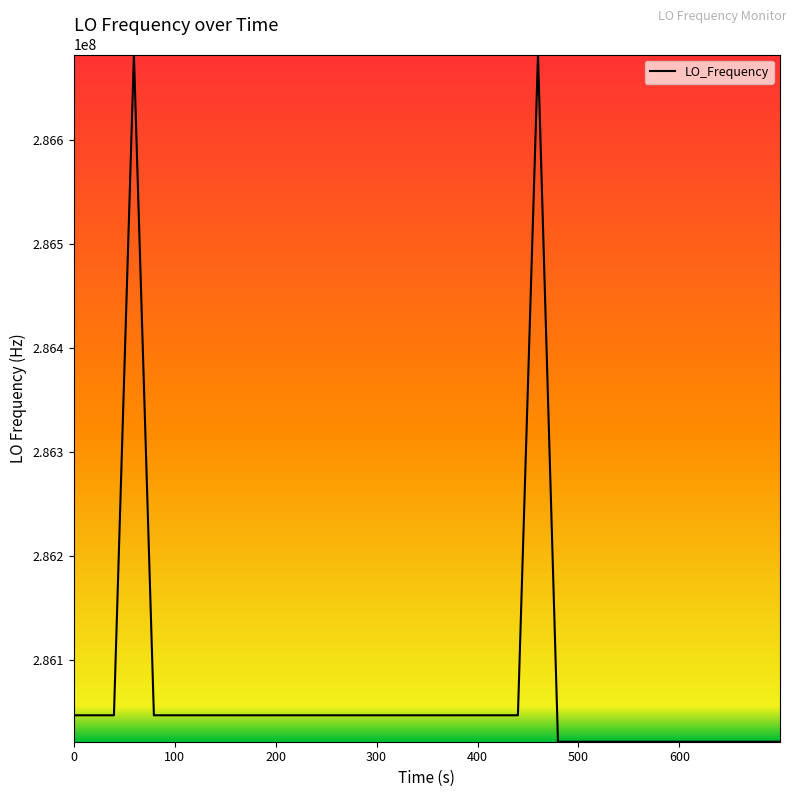

What is the minimum value shown in the chart?

286021572.8